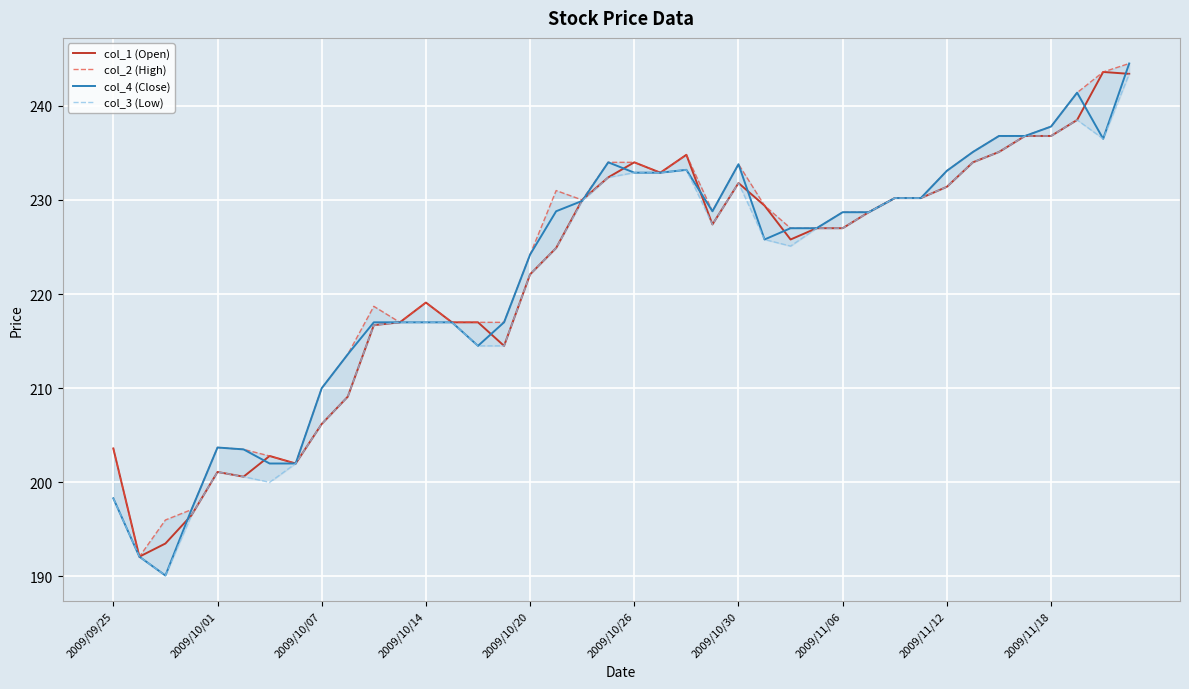

What is the sum of all col_4 (Close) values?

8890.0